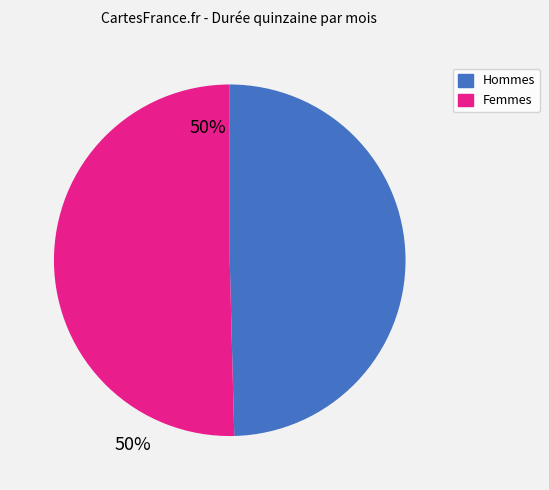

Is there any slice that represents more than half of the pie?

Yes